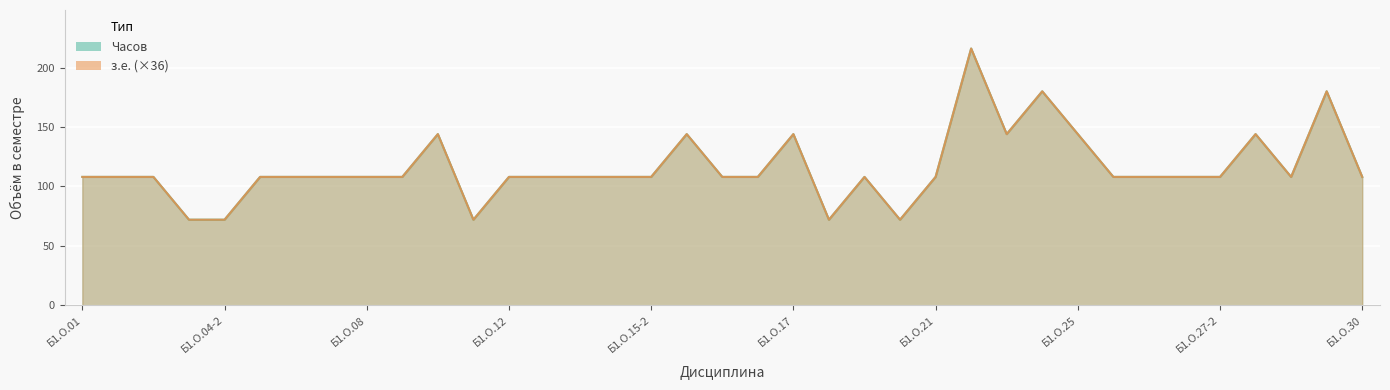

What is the minimum value for Часов (з.е.)?

72